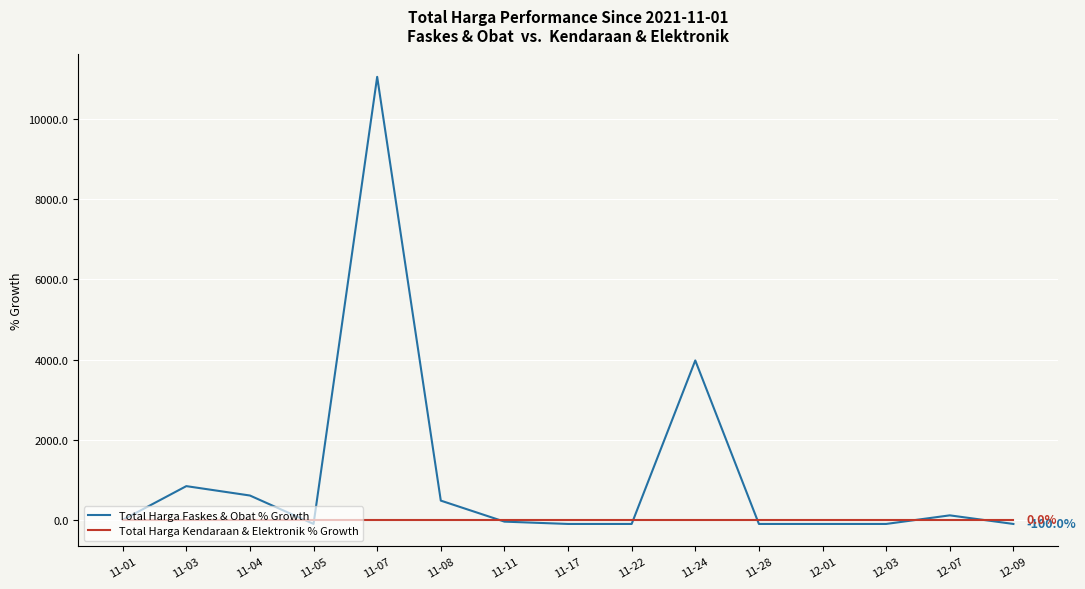

Which series has the largest total across all categories?

Total Harga Faskes & Obat % Growth